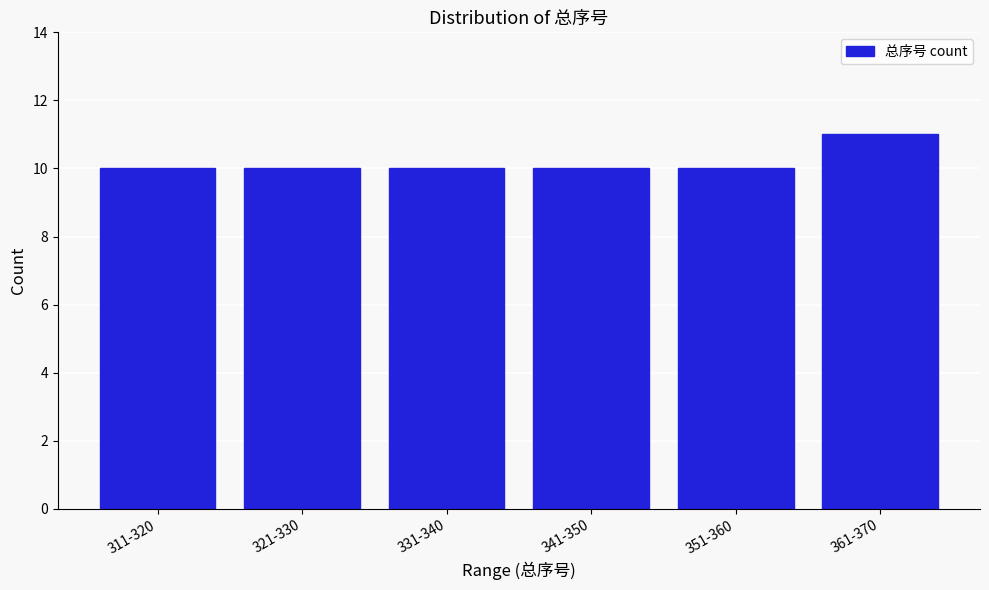

Reading left to right, list all the values displayed in this chart.

311-320=10	321-330=10	331-340=10	341-350=10	351-360=10	361-370=11